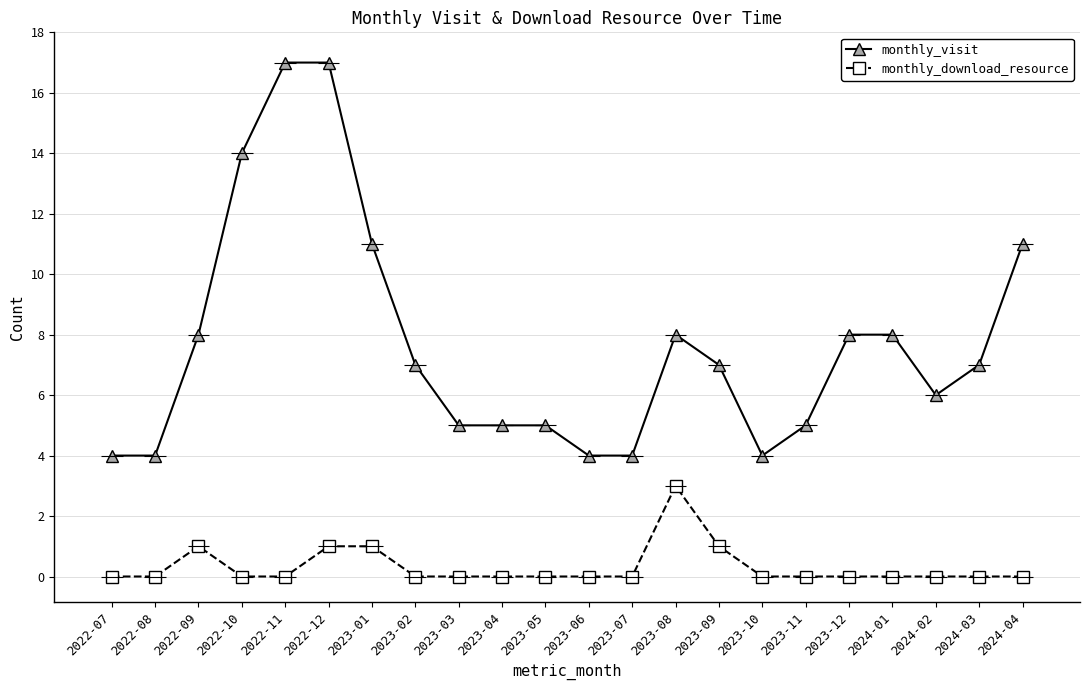

Does the chart display data point markers on the line(s)?

Yes